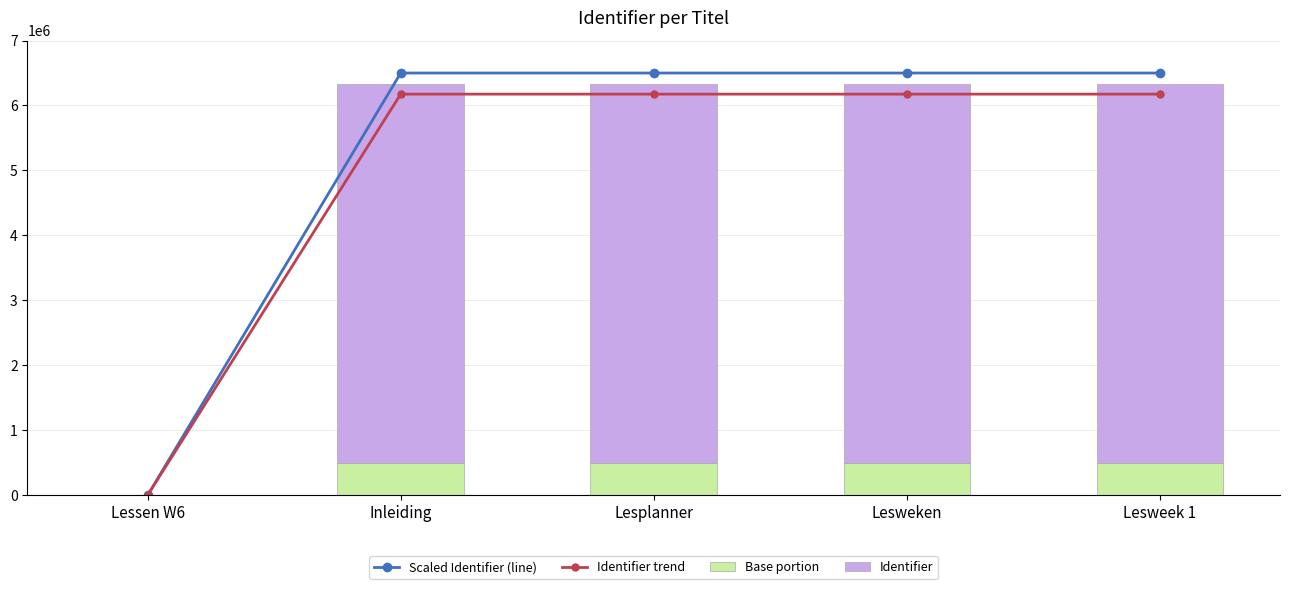

At how many categories does at least one series exceed 5660902?

4